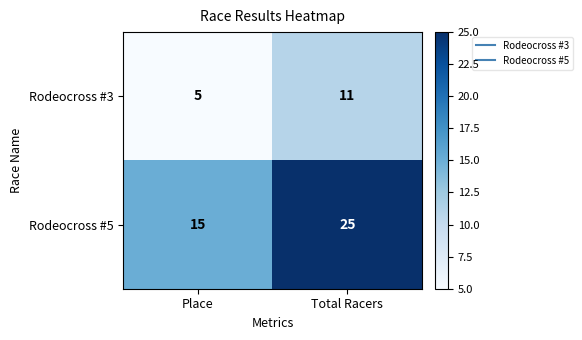

Is it true that Rodeocross #5 equals 25 at Total Racers?

True